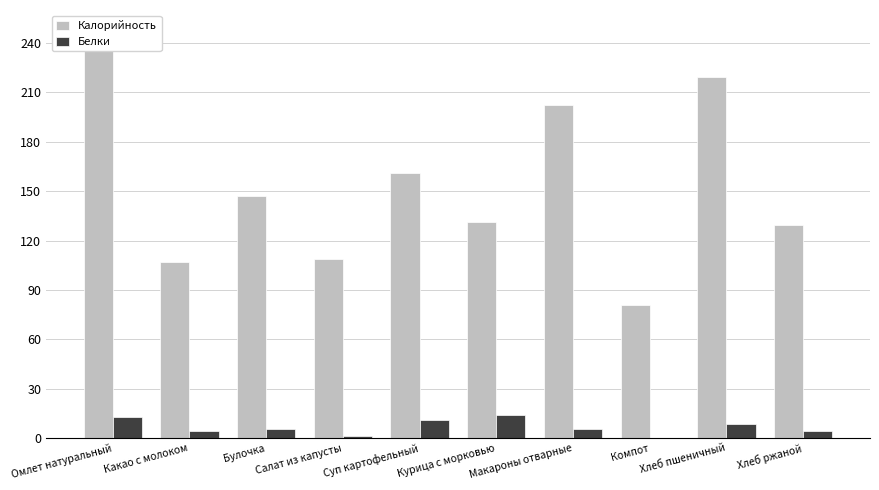

What value does the Белки series have at Какао с молоком?

4.6